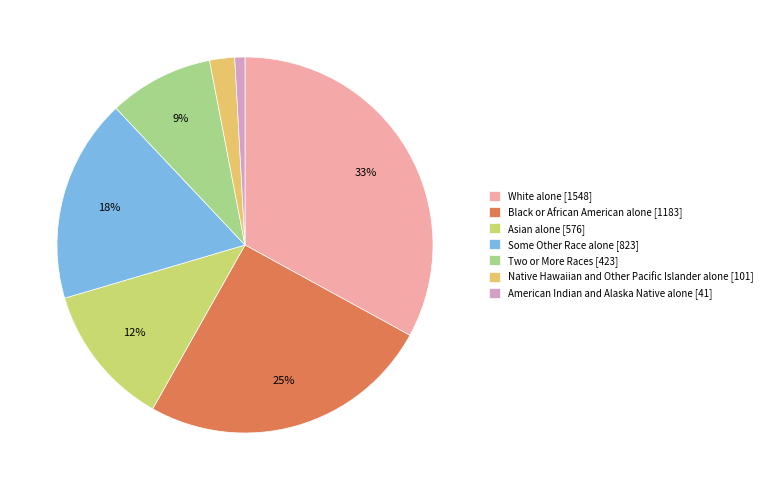

Is there any slice that represents more than half of the pie?

No